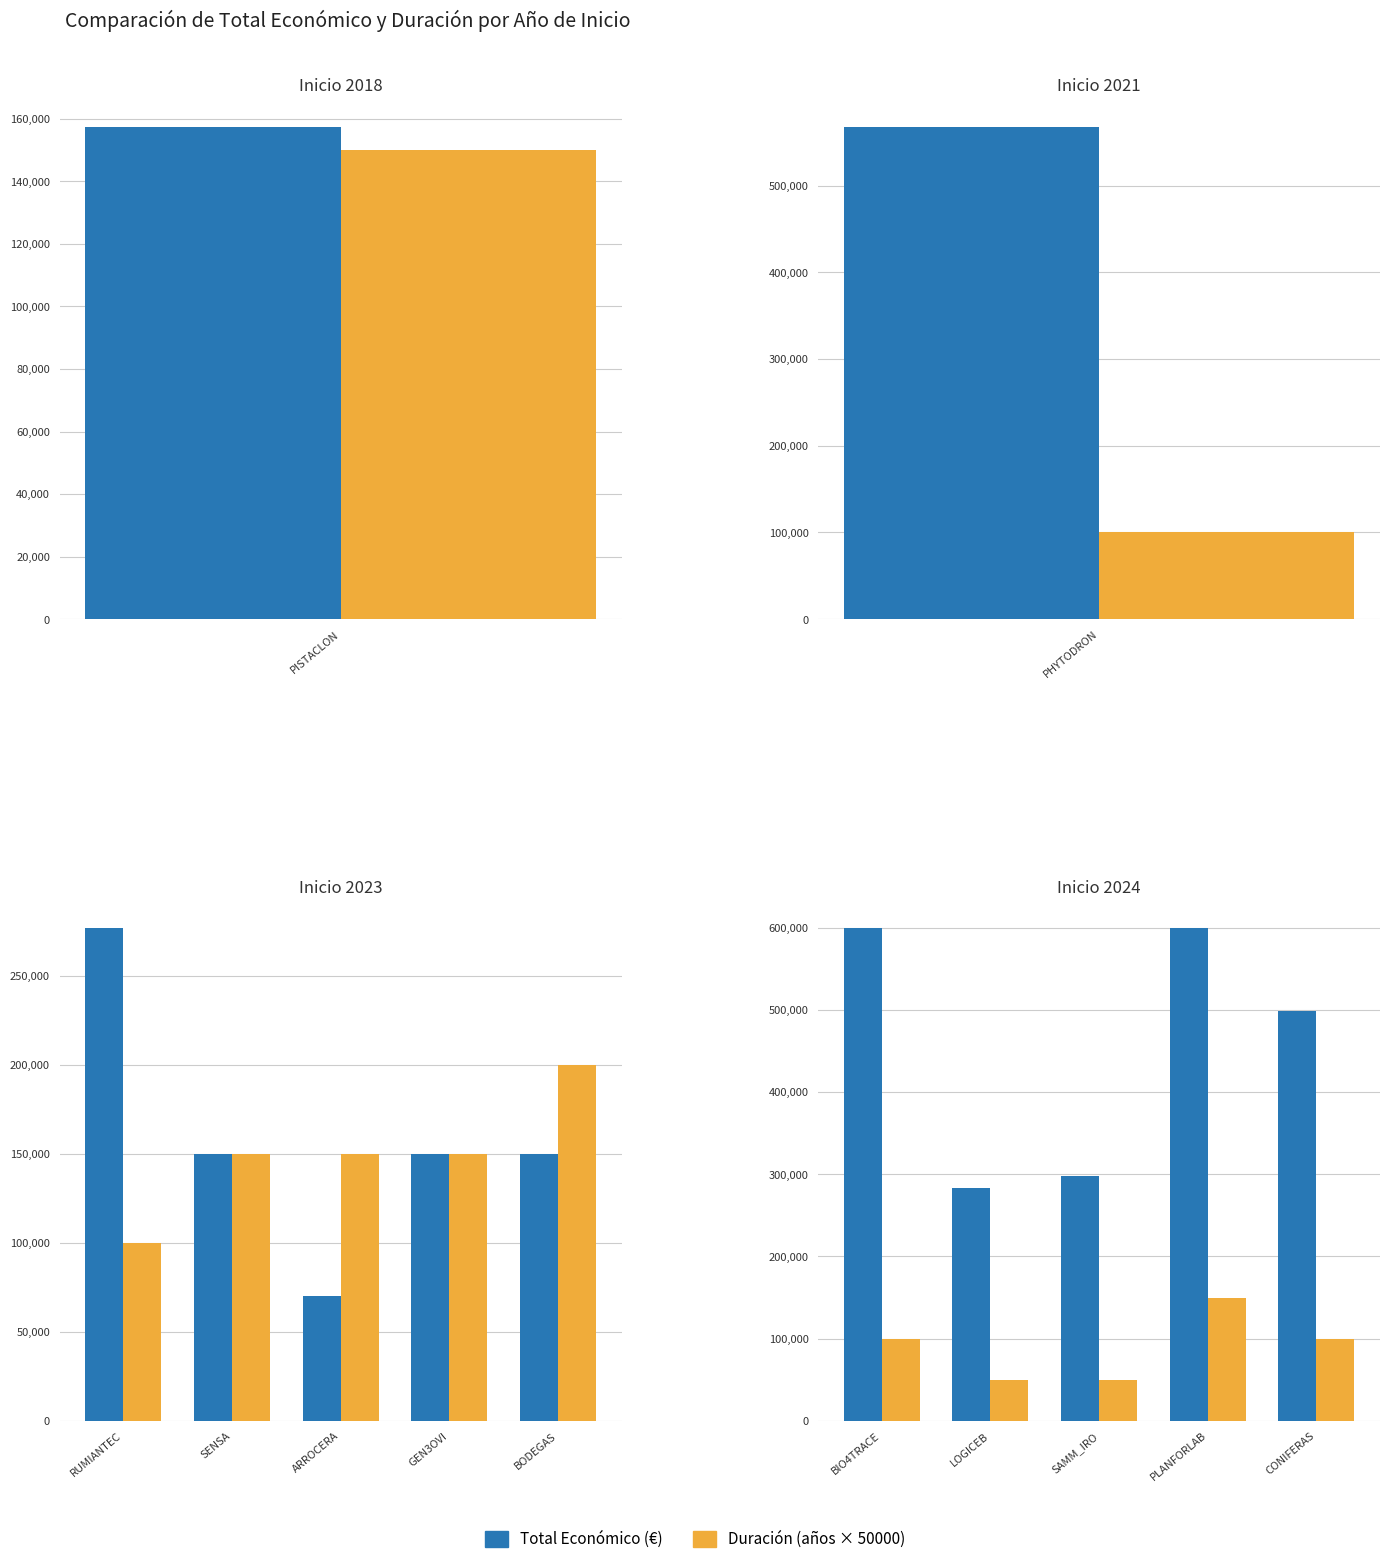

Are the bars horizontal?

No